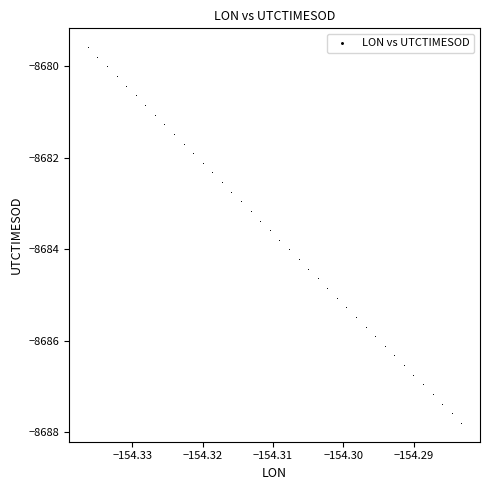

What is the range of Y values (max minus min)?

8.2